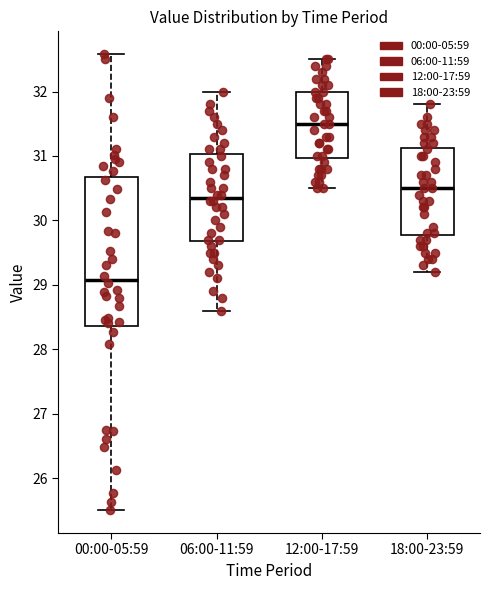

Reading left to right, read every box against the y-axis: the position of its median line, the range the box covers, and the ends of its whiskers. The values are not printed on the chart, so give them approximately, as read against the axis.

00:00-05:59: median 29.1, box 28.4 to 30.7, whiskers 25.5 to 32.6
06:00-11:59: median 30.4, box 29.7 to 31.0, whiskers 28.6 to 32.0
12:00-17:59: median 31.5, box 31.0 to 32.0, whiskers 30.5 to 32.5
18:00-23:59: median 30.5, box 29.8 to 31.1, whiskers 29.2 to 31.8